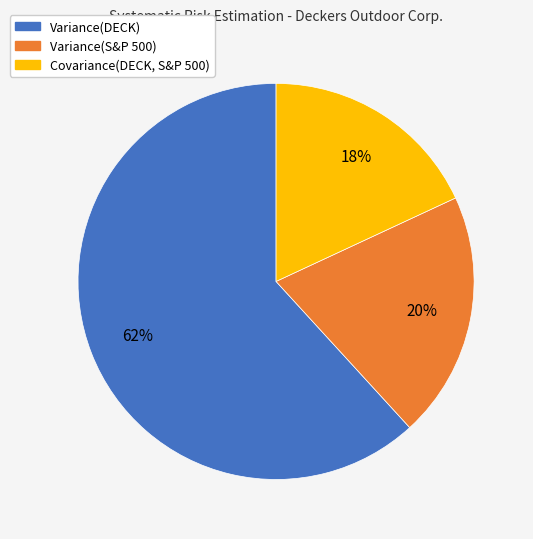

Does any single category account for the majority?

Yes